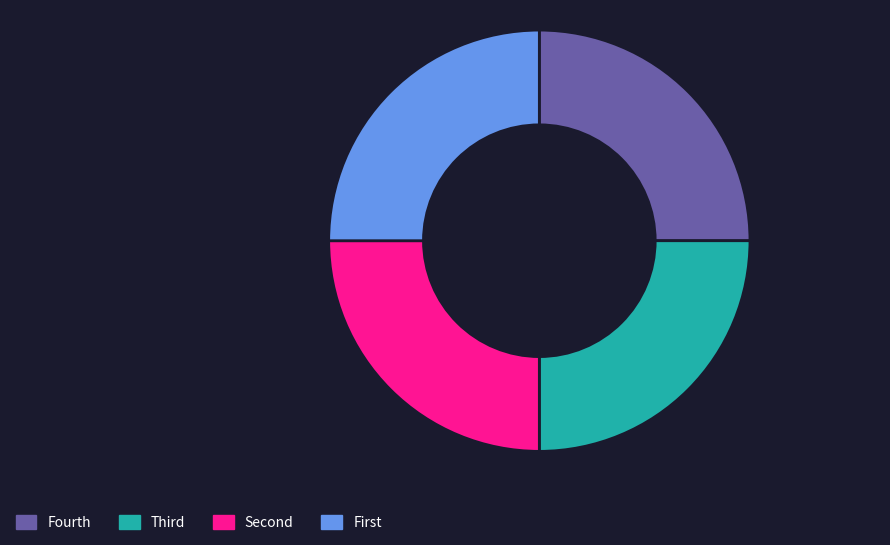

Does any single category account for the majority?

No